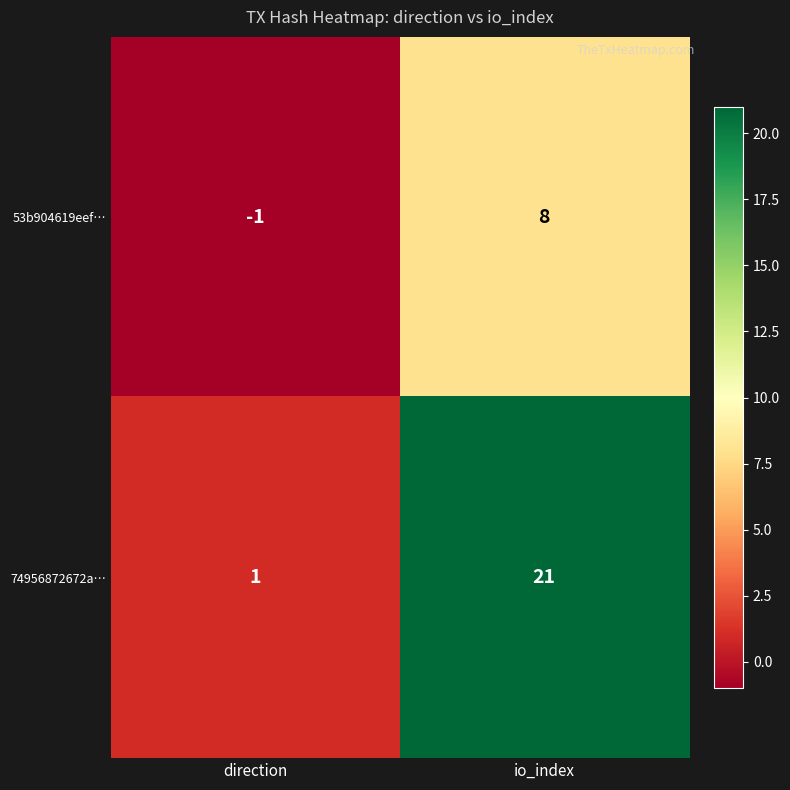

Reading left to right, list all the values displayed in this chart.

53b904619eef…: direction=-1	io_index=8
74956872672a…: direction=1	io_index=21